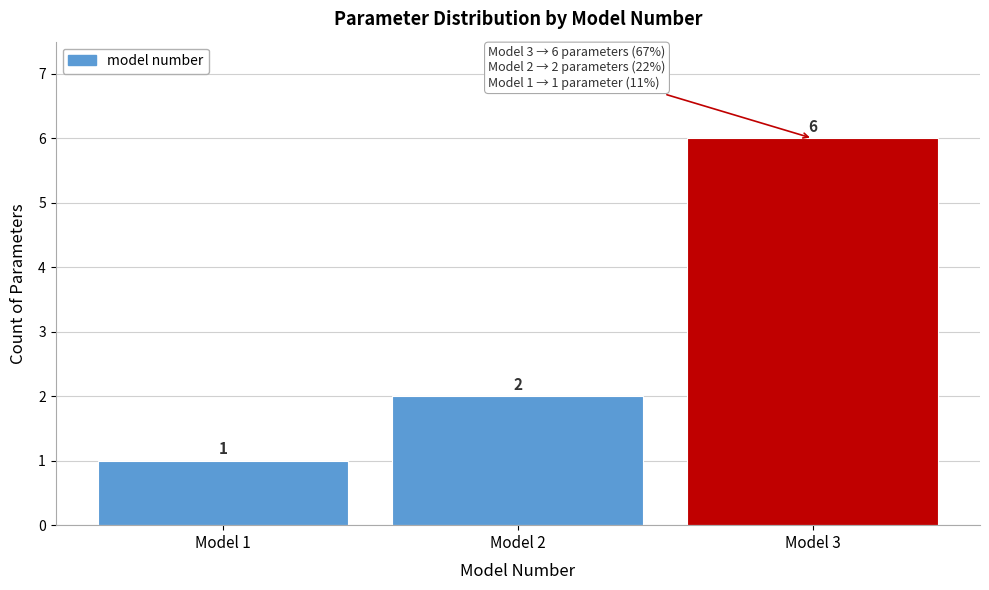

What is the height of the bar covering 2.5 to 3.5 on the x-axis?

6